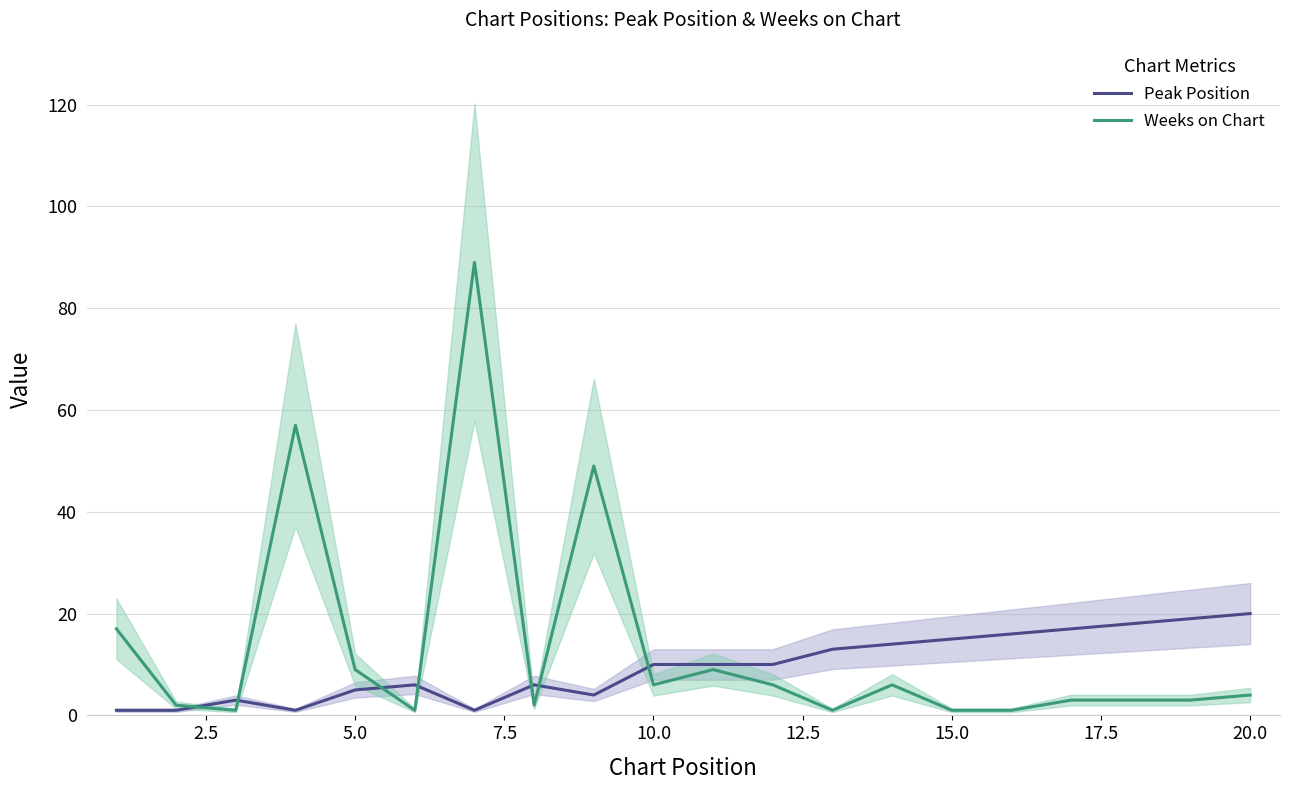

True or false: Weeks on Chart and Peak Position intersect in this chart.

True